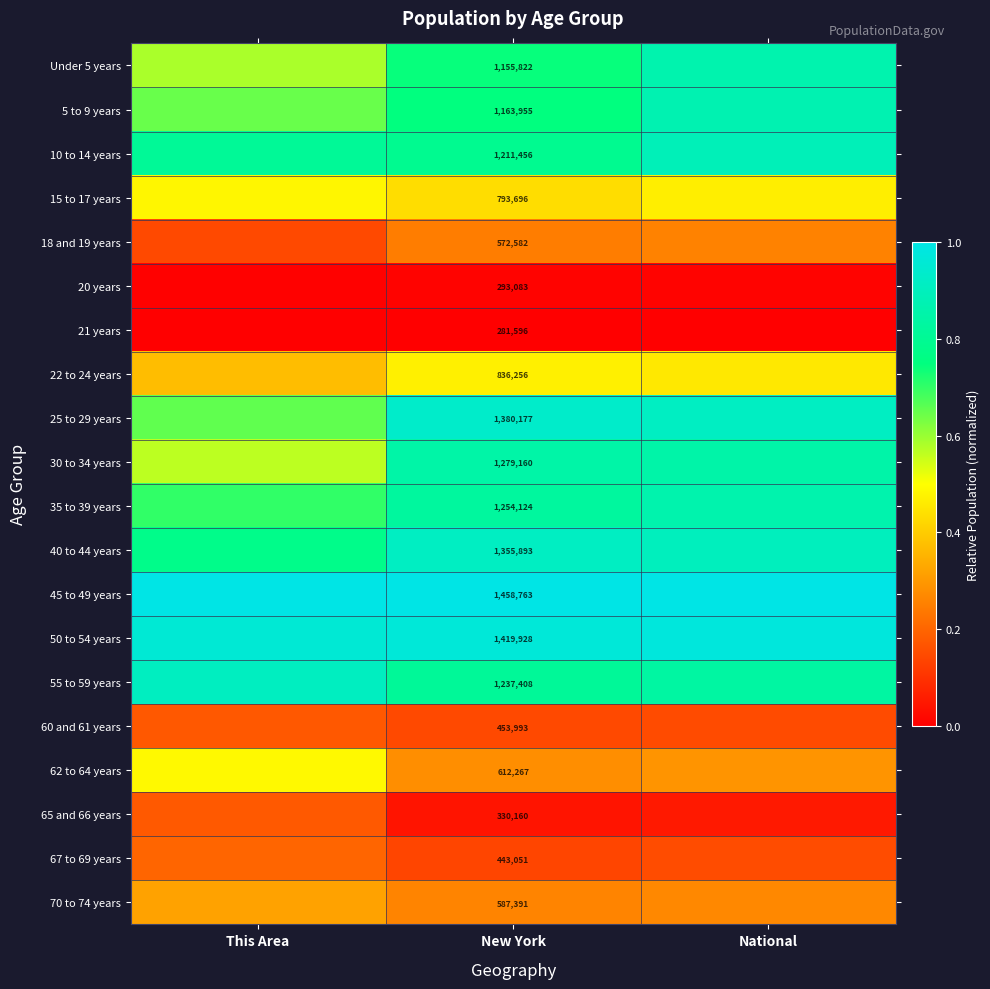

The 65 and 66 years series shows 0.0 at National. True or false?

False